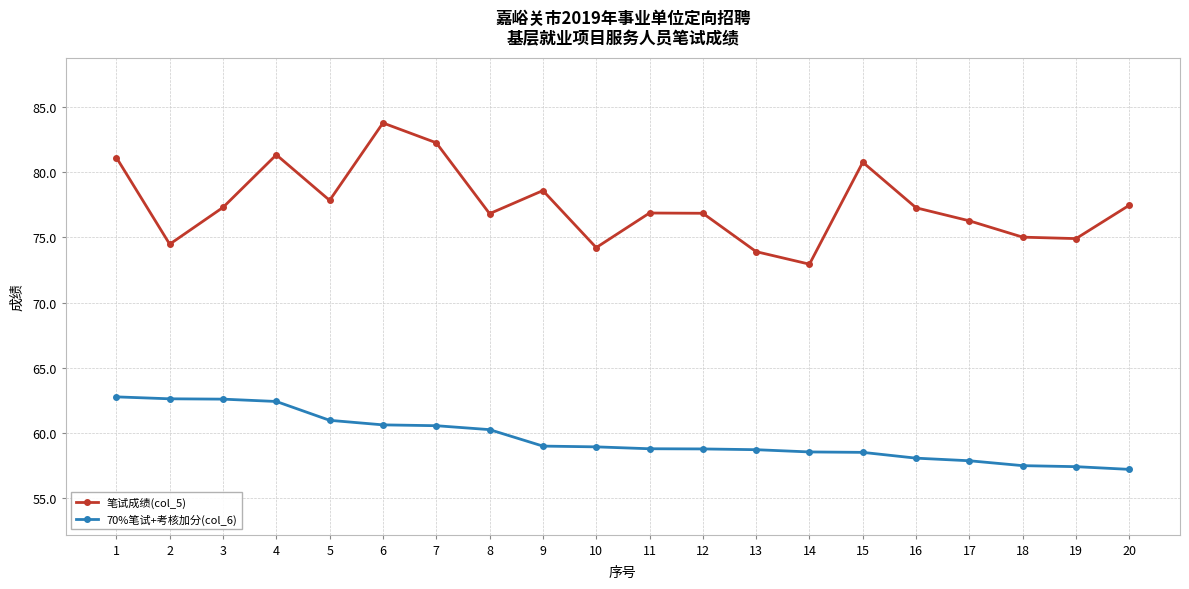

What is the difference between the maximum and minimum values in the 70%笔试+考核加分(col_6) series?

5.6